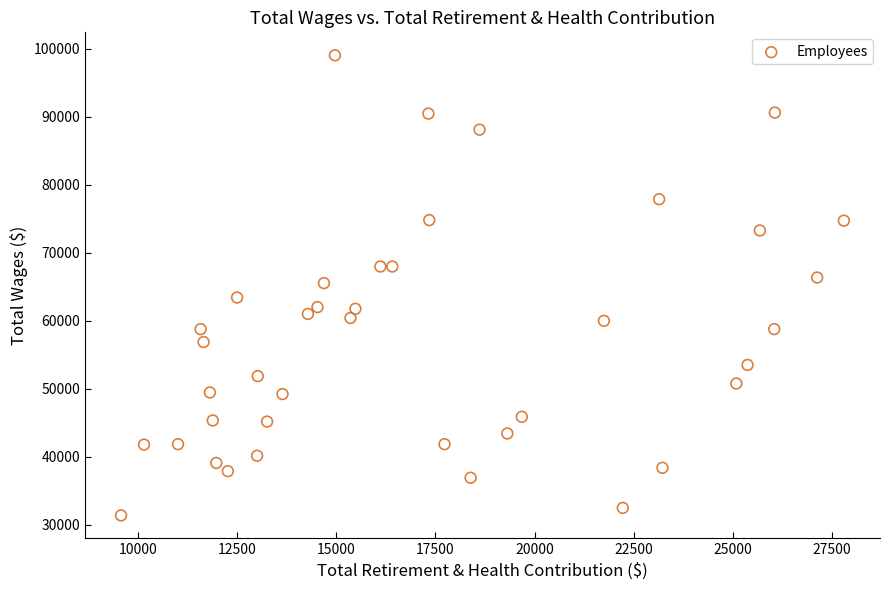

What is the range of X values (max minus min)?

18215